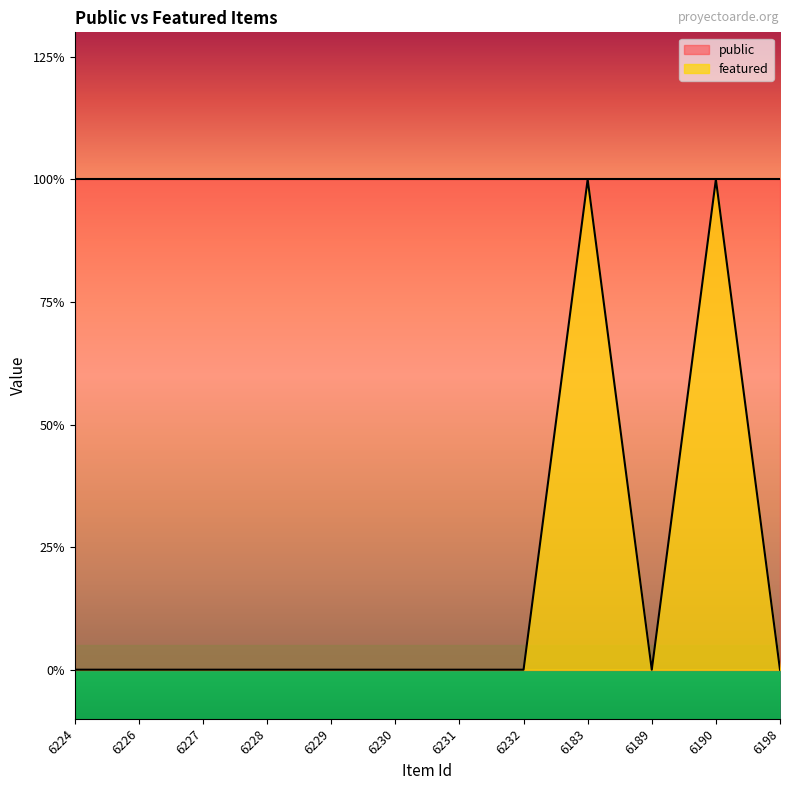

What is the label of the 3rd point from the right?

6189